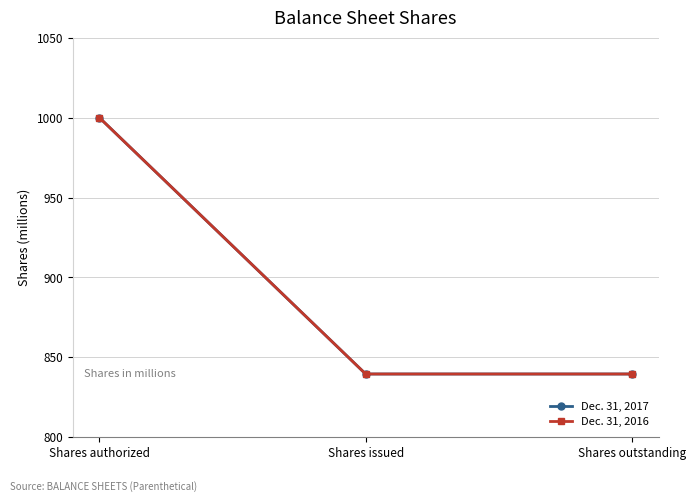

Is this an area chart (filled region under the line)?

No